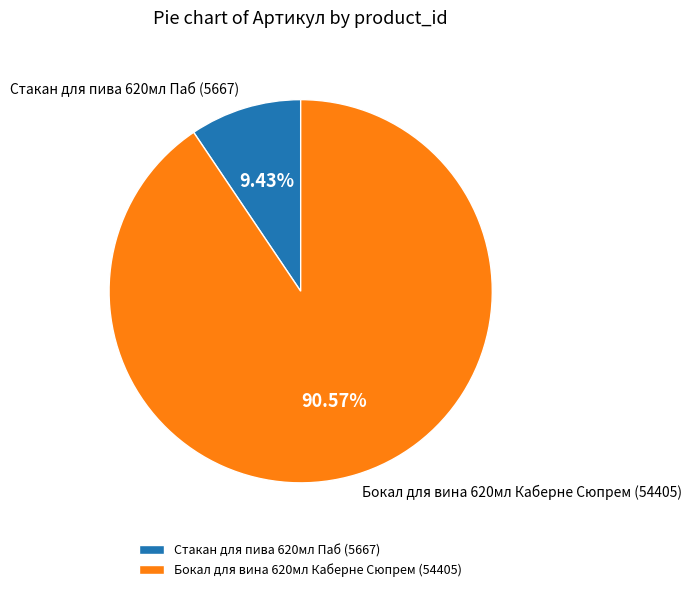

What is the smallest slice in the pie chart?

Стакан для пива 620мл Паб (5667)